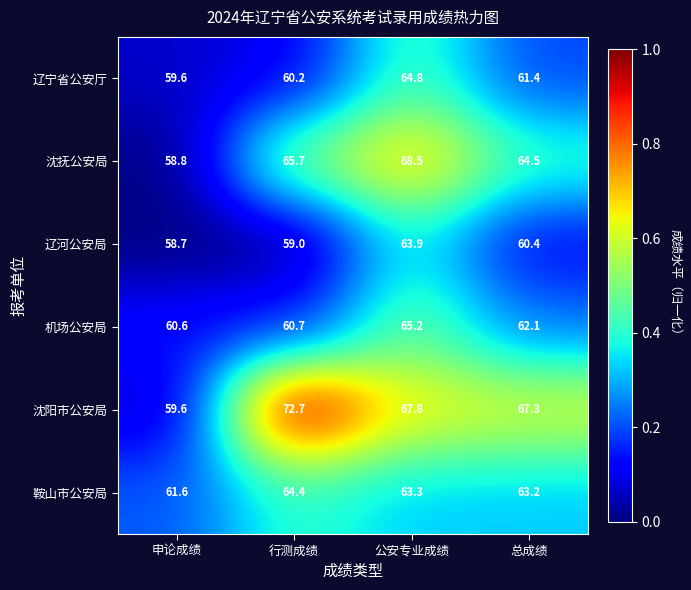

Reading left to right, what are all the values shown in this chart?

辽宁省公安厅: 59.6	60.2	64.8	61.4
沈抚公安局: 58.8	65.7	68.5	64.5
辽河公安局: 58.7	59.0	63.9	60.4
机场公安局: 60.6	60.7	65.2	62.1
沈阳市公安局: 59.6	72.7	67.8	67.3
鞍山市公安局: 61.6	64.4	63.3	63.2